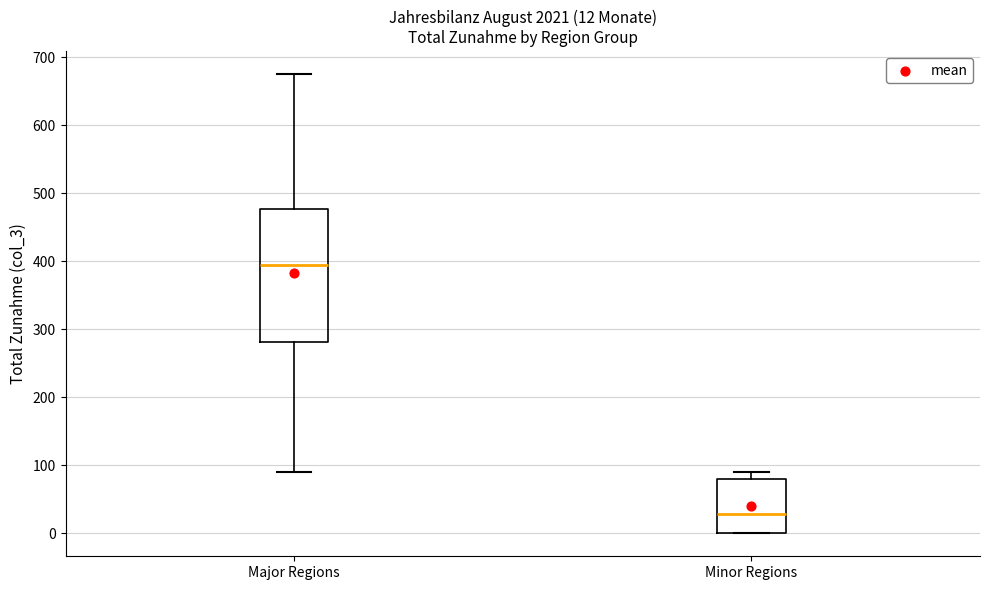

Which box has the highest median line?

Major Regions